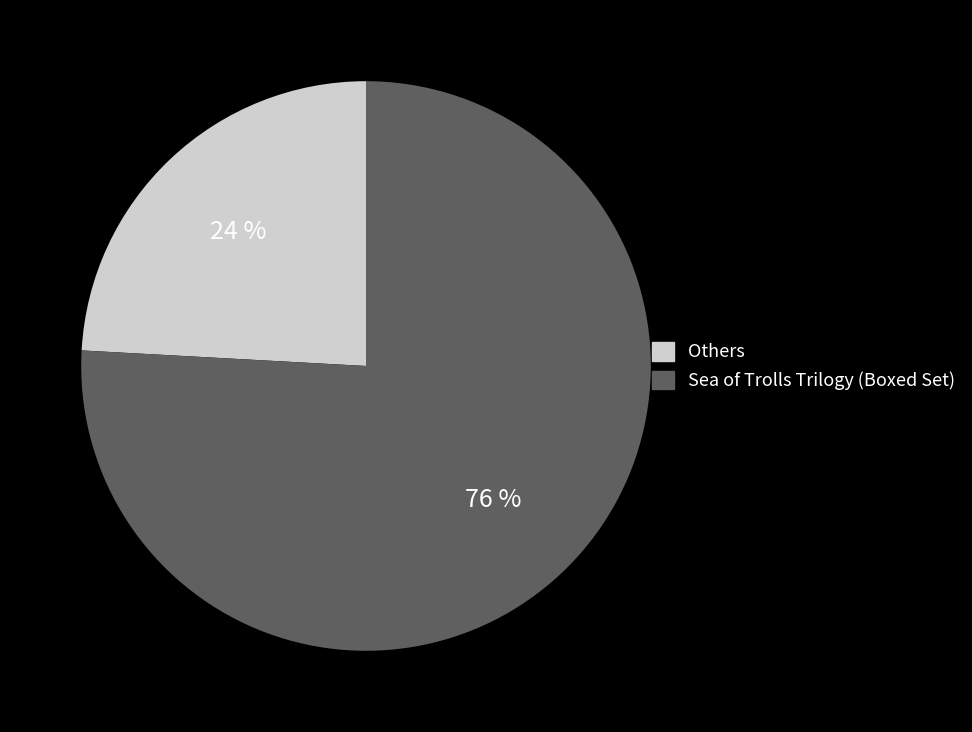

How many slices are in this pie chart?

2